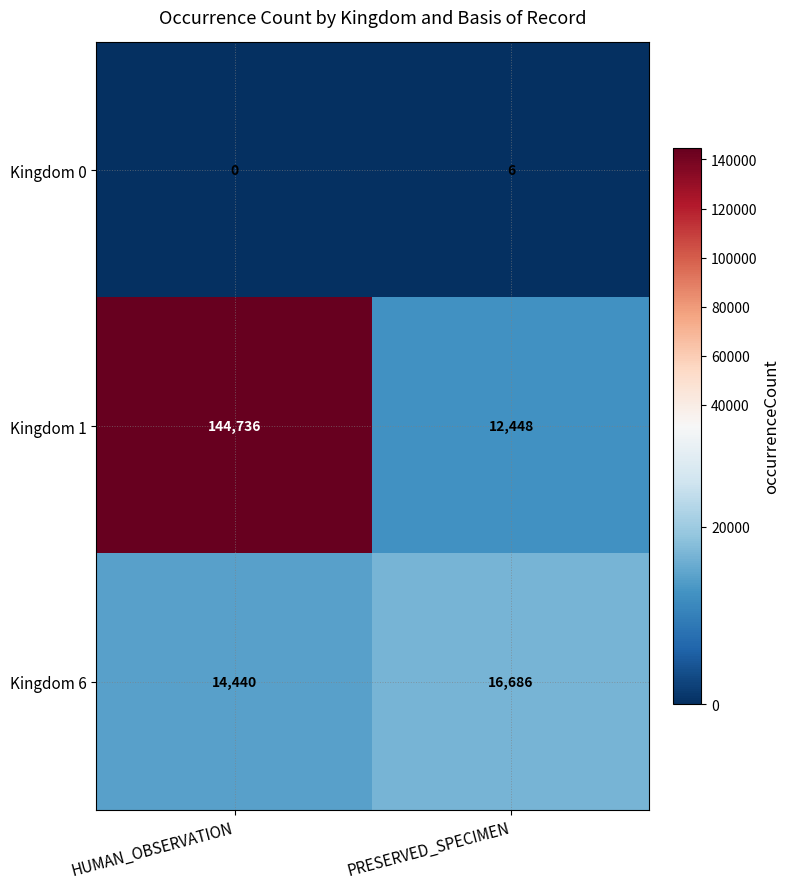

What is the total value across all series at HUMAN_OBSERVATION?

159176